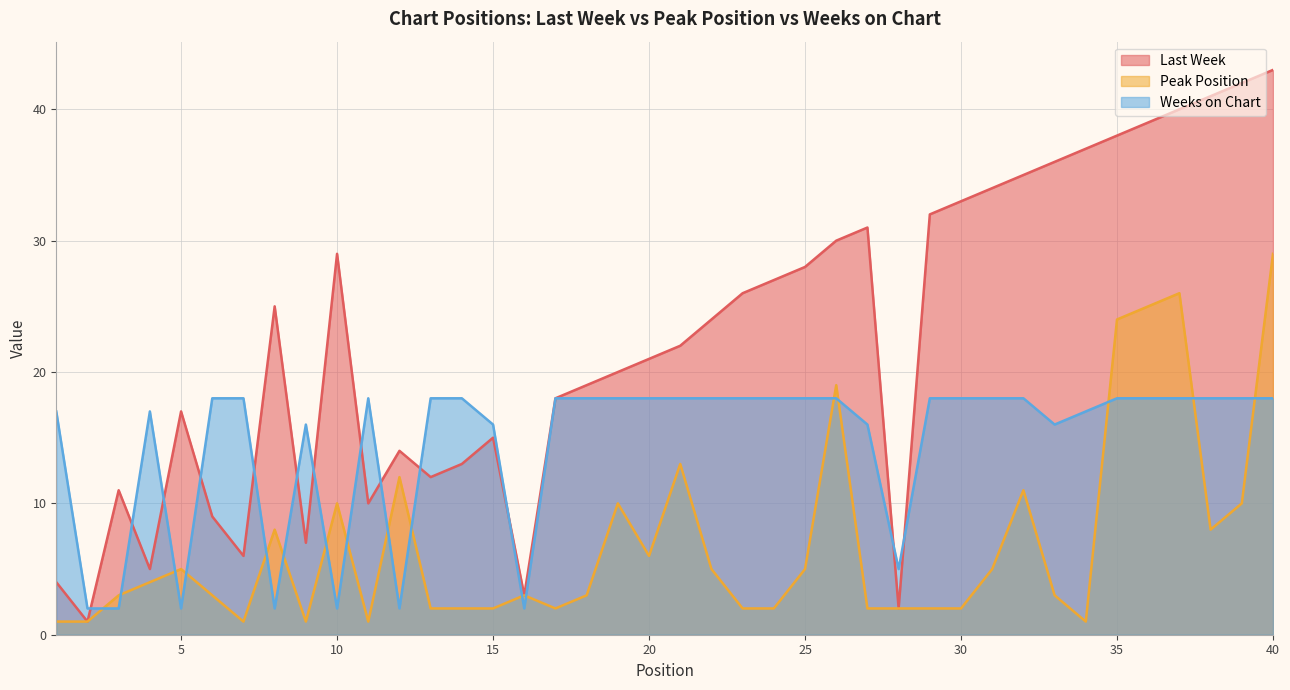

What is the difference between the highest and lowest values at 28?

3